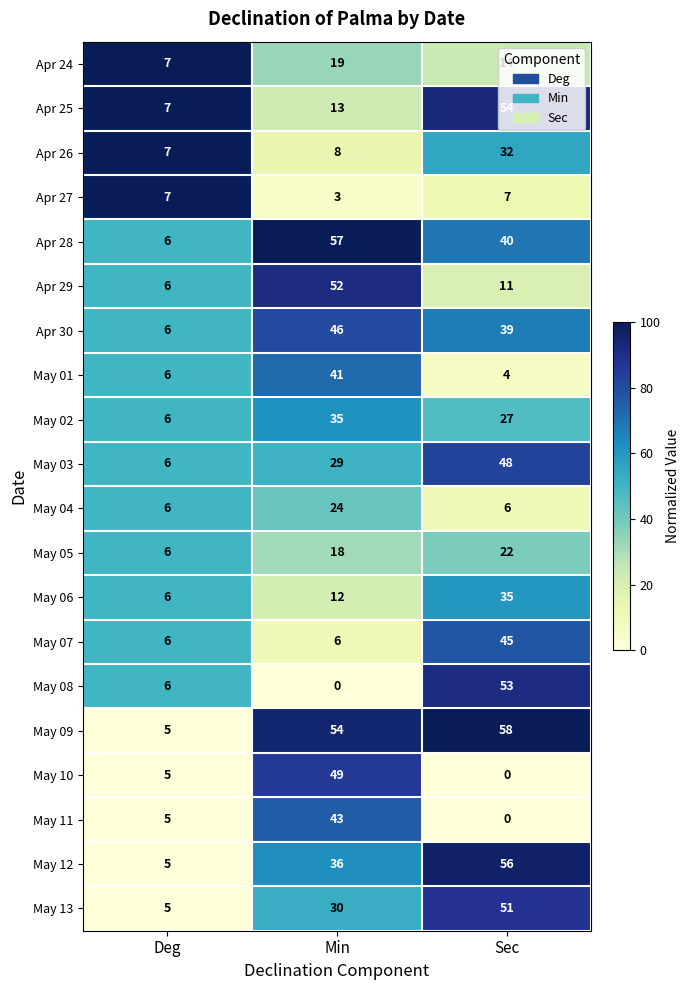

List the labels in order of Apr 28 value, largest first.

Min, Sec, Deg